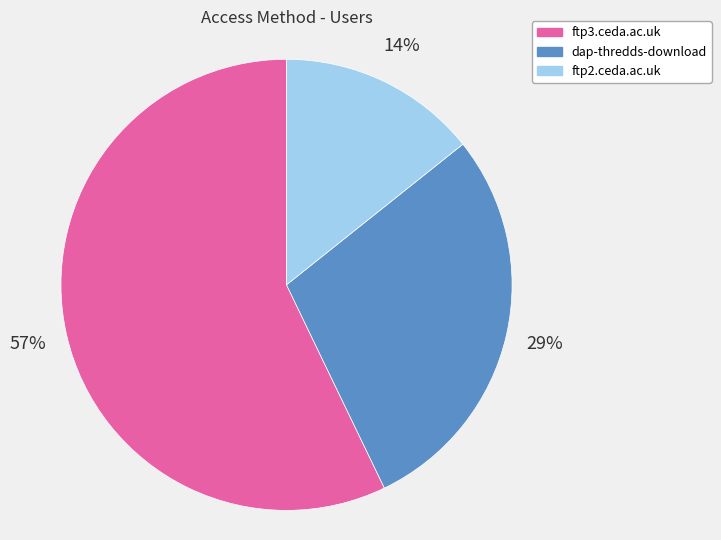

What is the ratio of the value at ftp3.ceda.ac.uk to the value at dap-thredds-download?

2.0